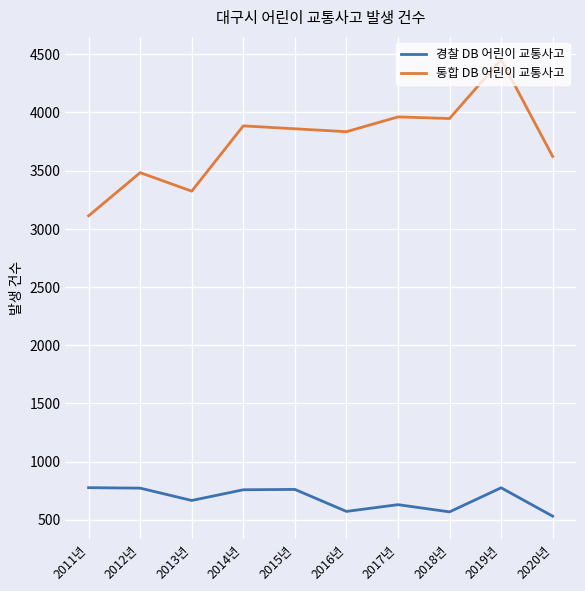

How many lines are shown in the chart?

2